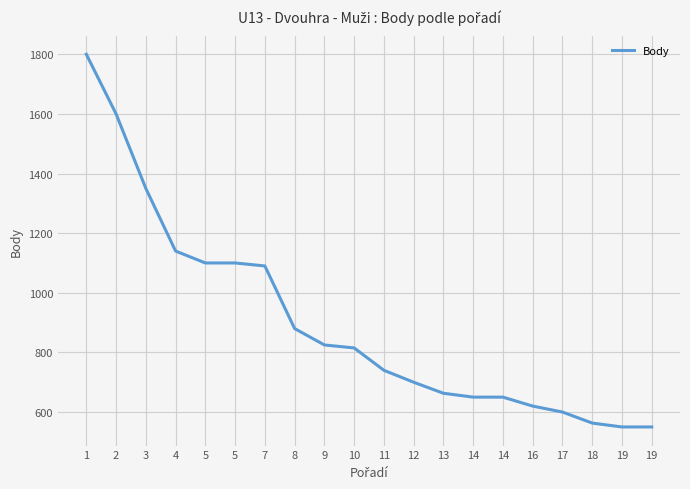

Rank the categories by value from lowest to highest.

19, 19, 18, 17, 16, 14, 14, 13, 12, 11, 10, 9, 8, 7, 5, 5, 4, 3, 2, 1